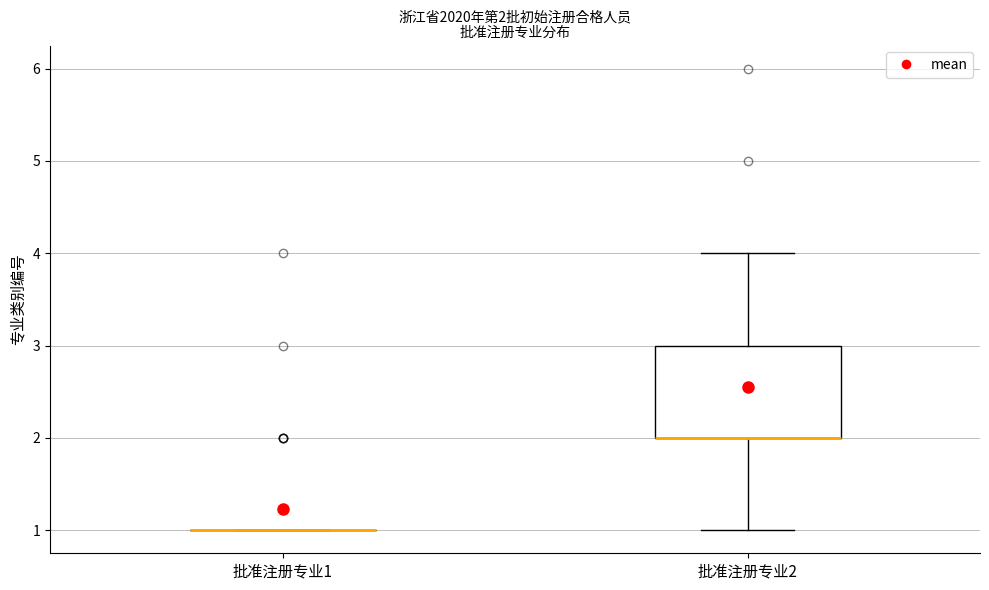

Comparing the boxes themselves (not the whiskers), which one is the tallest?

批准注册专业2